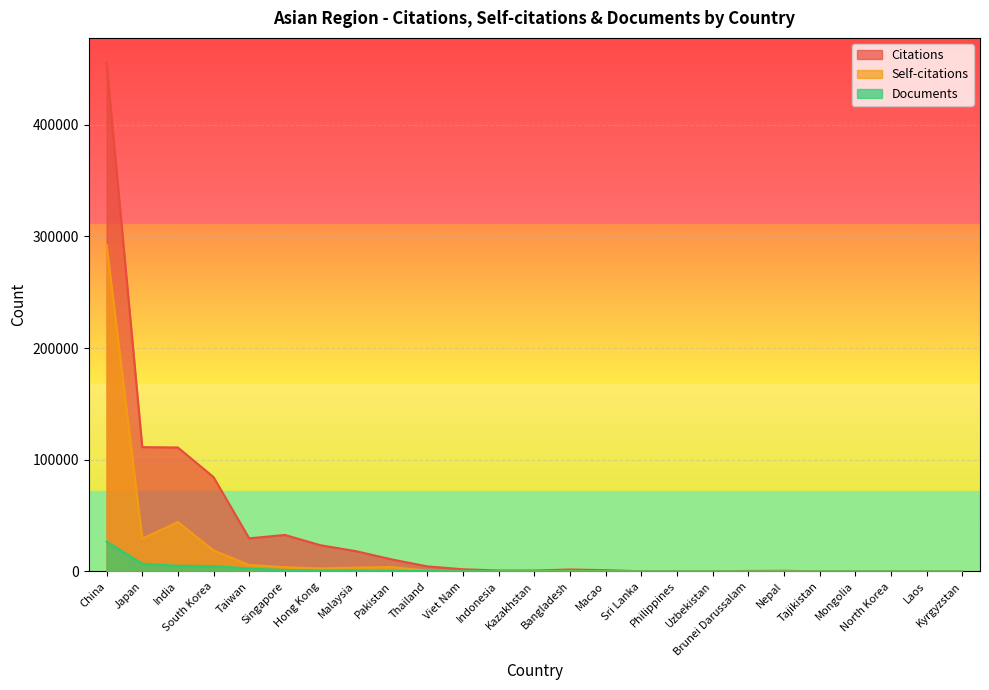

How many data points in Self-citations are above 421?

12